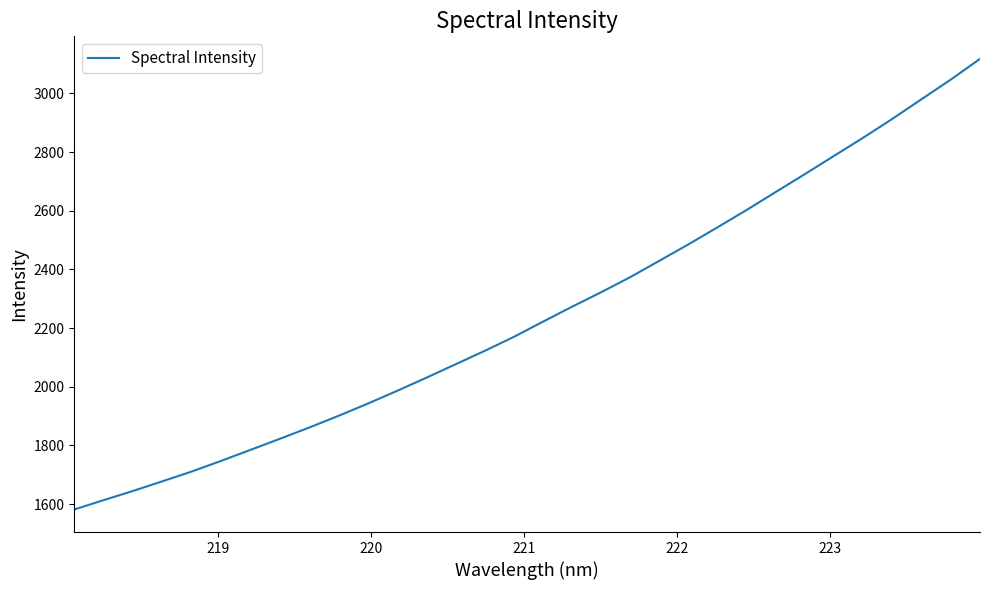

What is the difference between the second highest and second lowest values?

1433.5